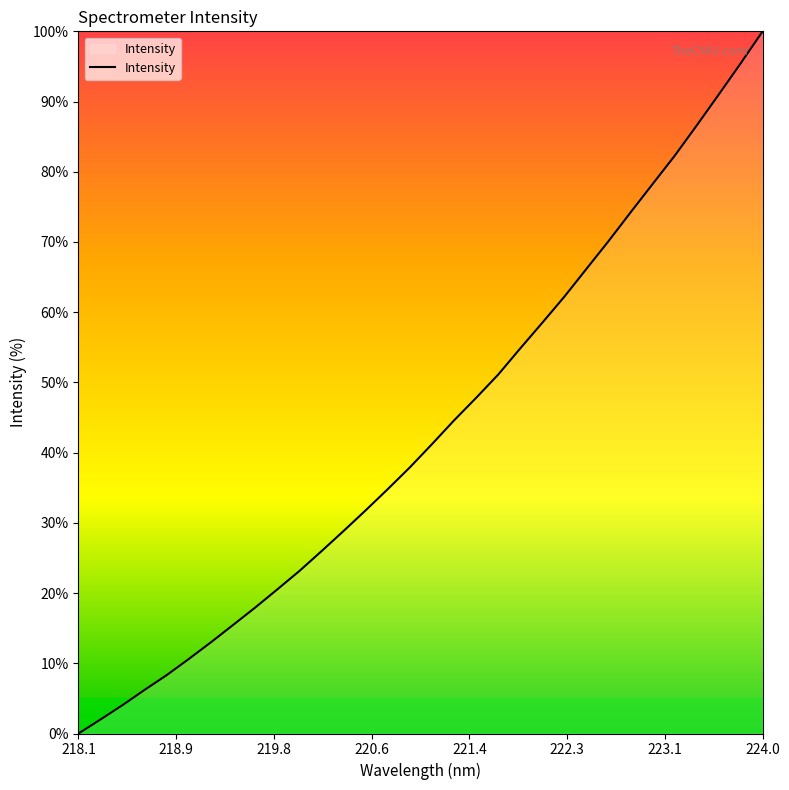

Which category has the lowest value across all series?

218.1